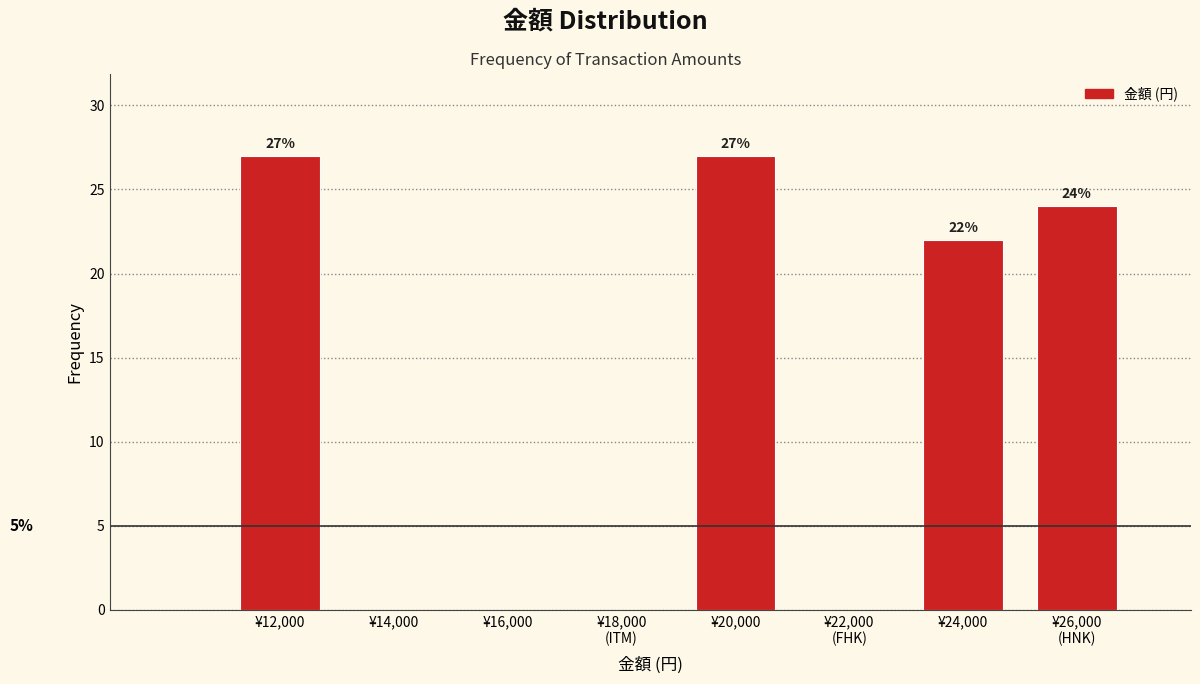

Read the value at ¥20,000.

27